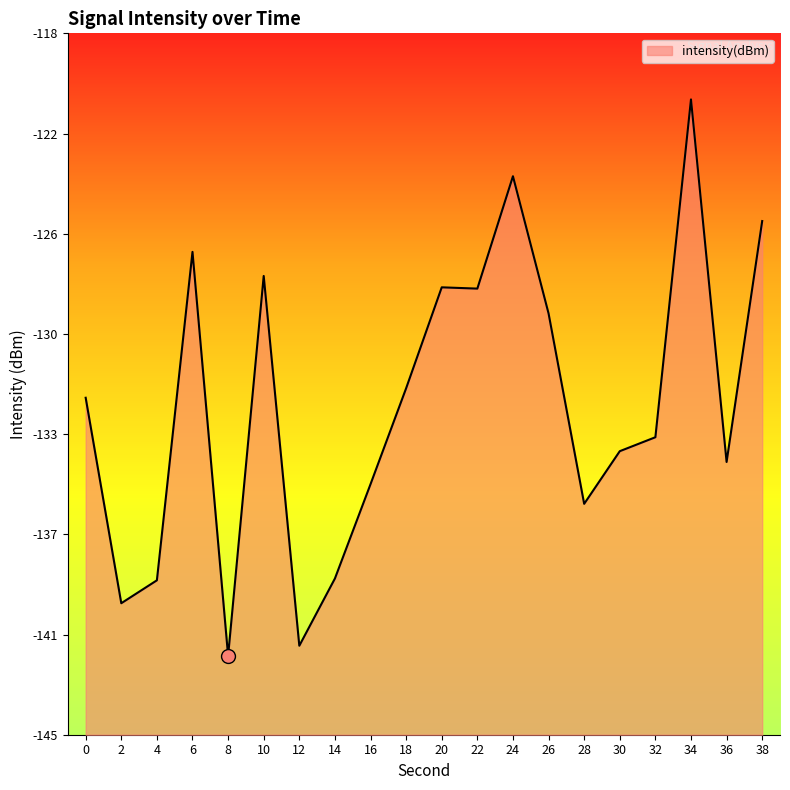

Which has a higher value, 8 or 38?

38